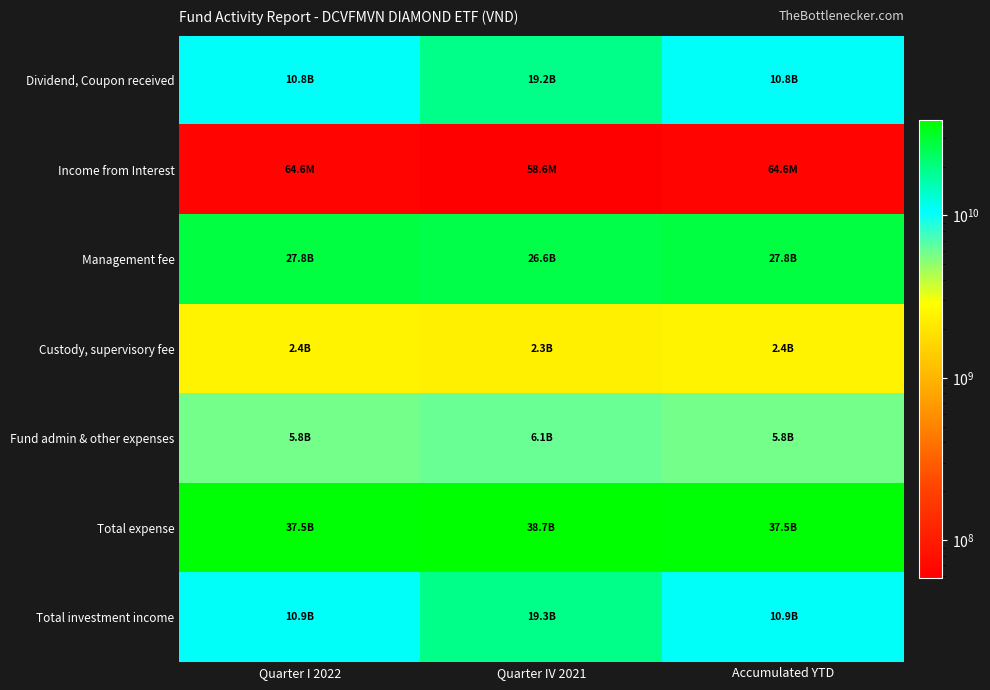

At which category does the chart reach its peak across all series?

Quarter IV 2021